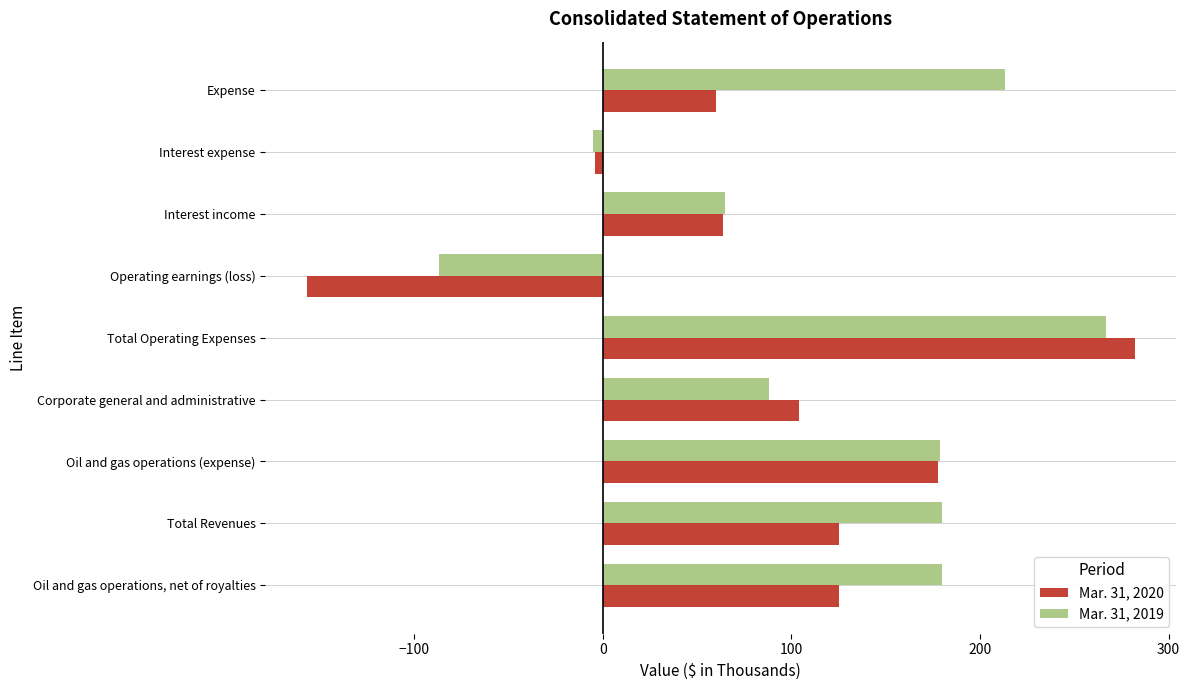

Which category has the lowest value in the Mar. 31, 2020 series?

Operating earnings (loss)